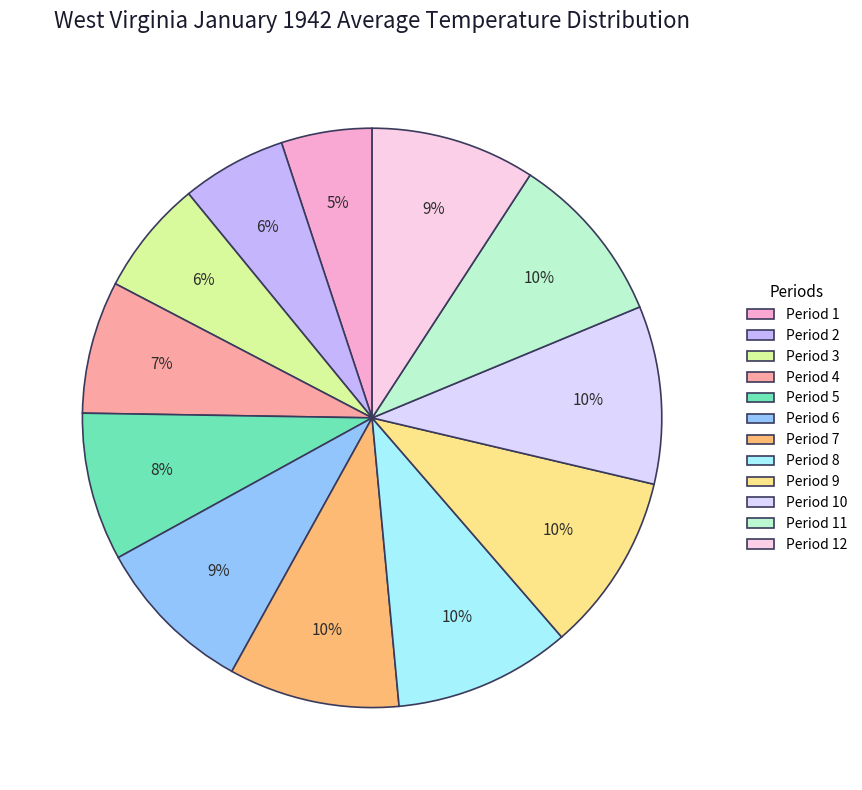

How many segments does this pie chart have?

12